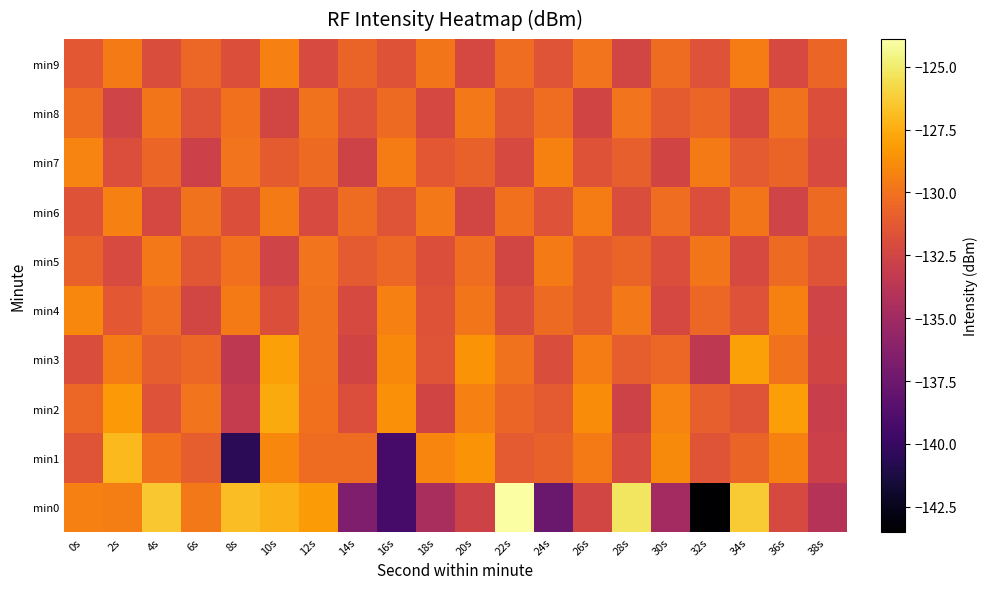

At which category does the chart reach its minimum across all series?

32s